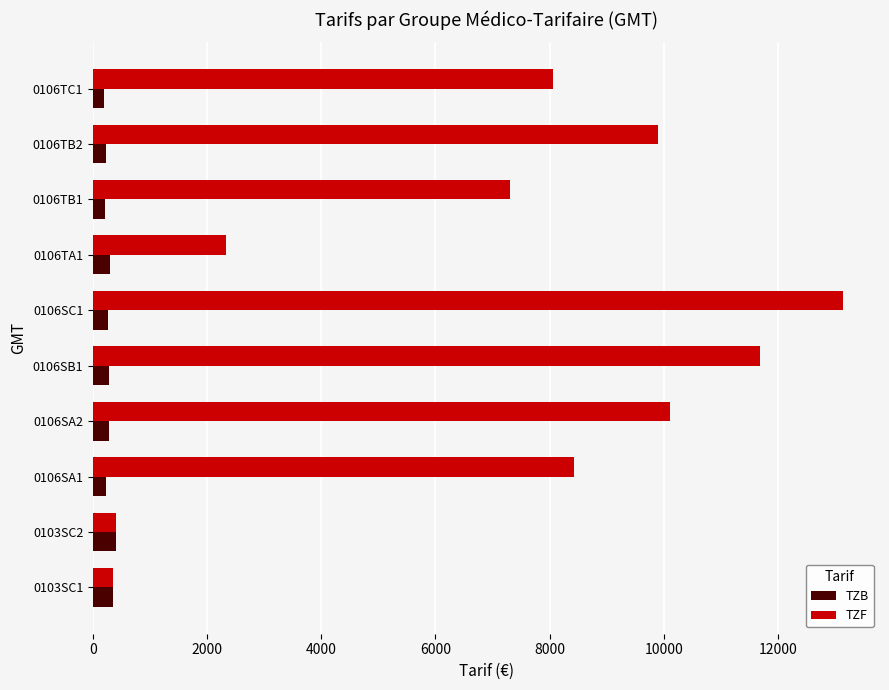

Which series has the largest total across all categories?

TZF